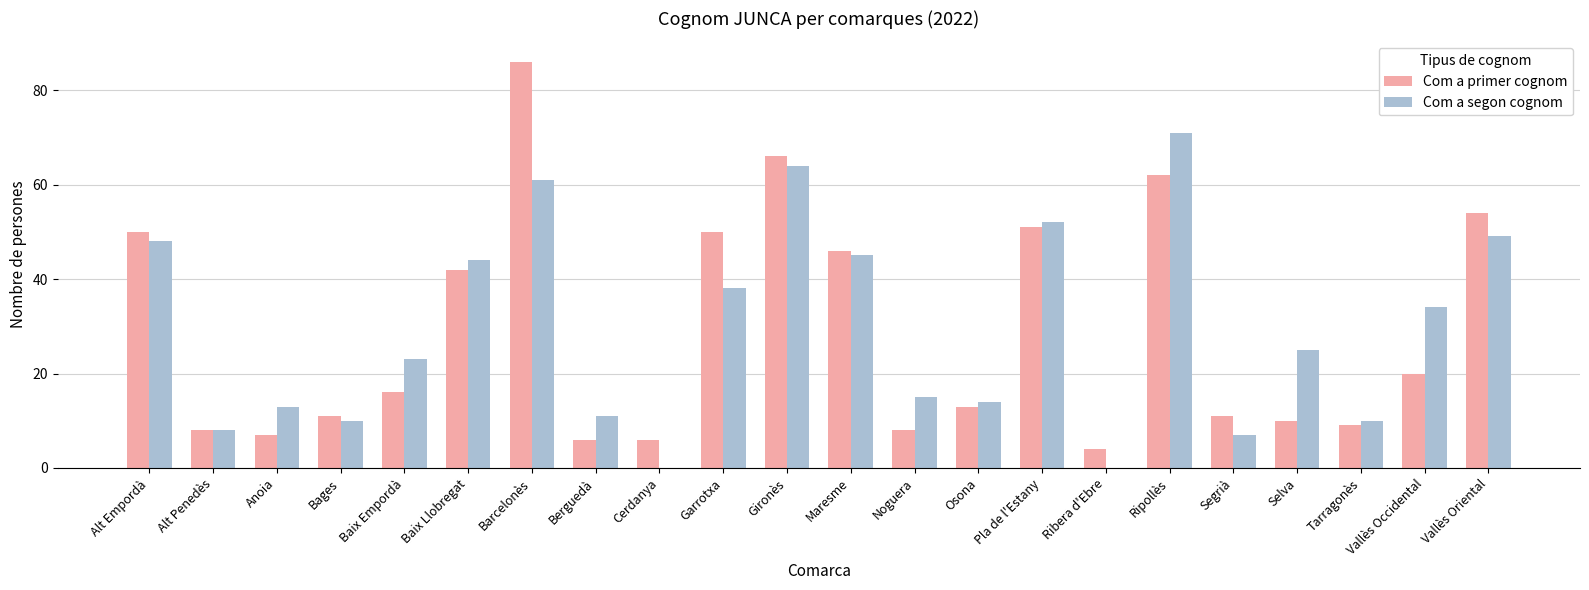

Is it true that Com a segon cognom equals 0 at Ribera d'Ebre?

True